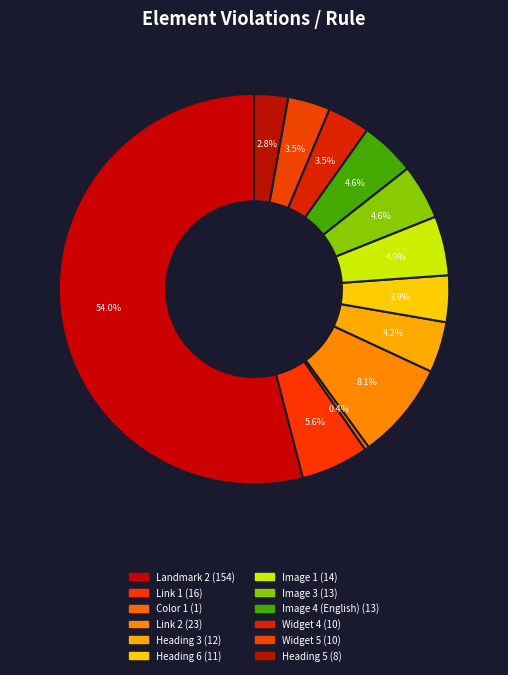

Which slice is the largest?

Landmark 2